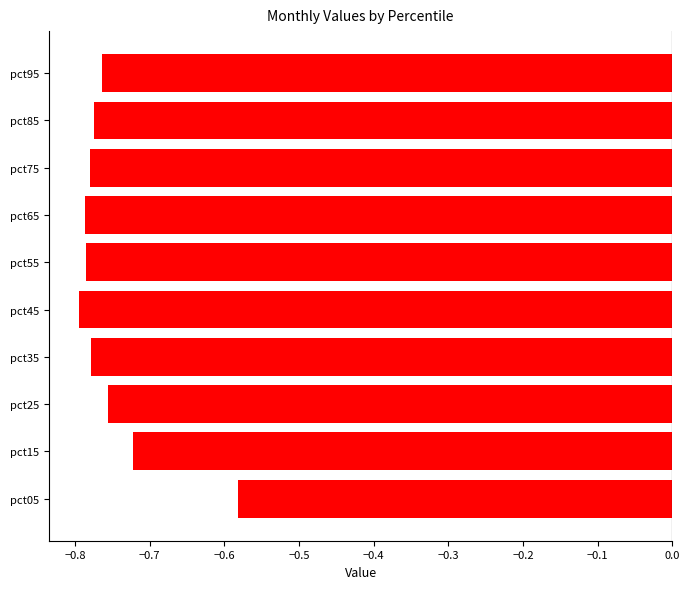

How many data points does each series have?

10